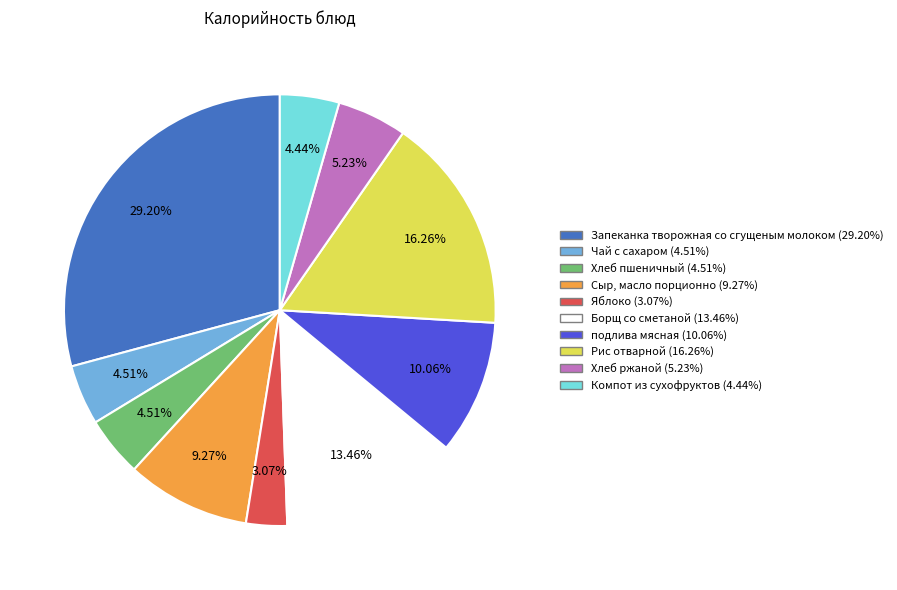

Which category has the biggest portion of the pie?

Запеканка творожная со сгущеным молоком